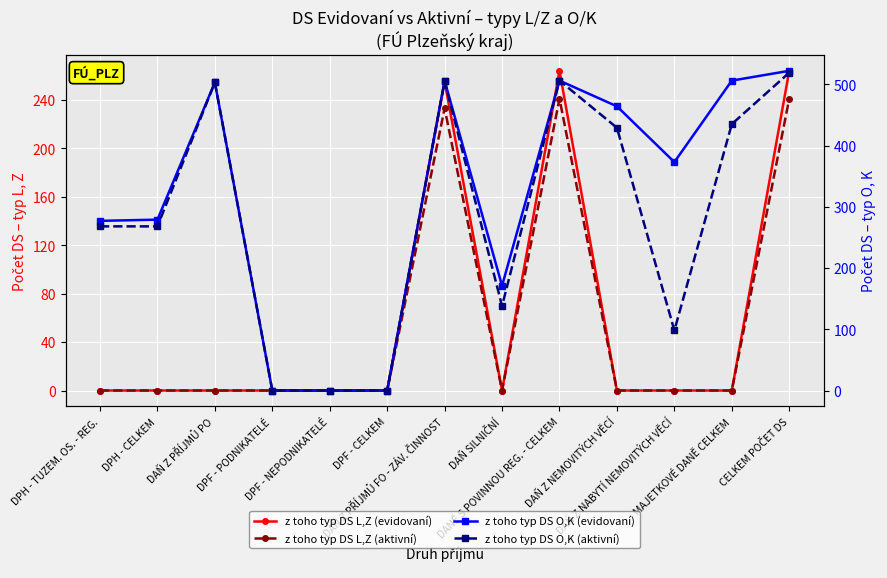

Is the value of z toho typ DS L,Z (aktivní) at CELKEM POČET DS greater than the value of z toho typ DS O,K (evidovaní) at DAŇ Z NEMOVITÝCH VĚCÍ?

No